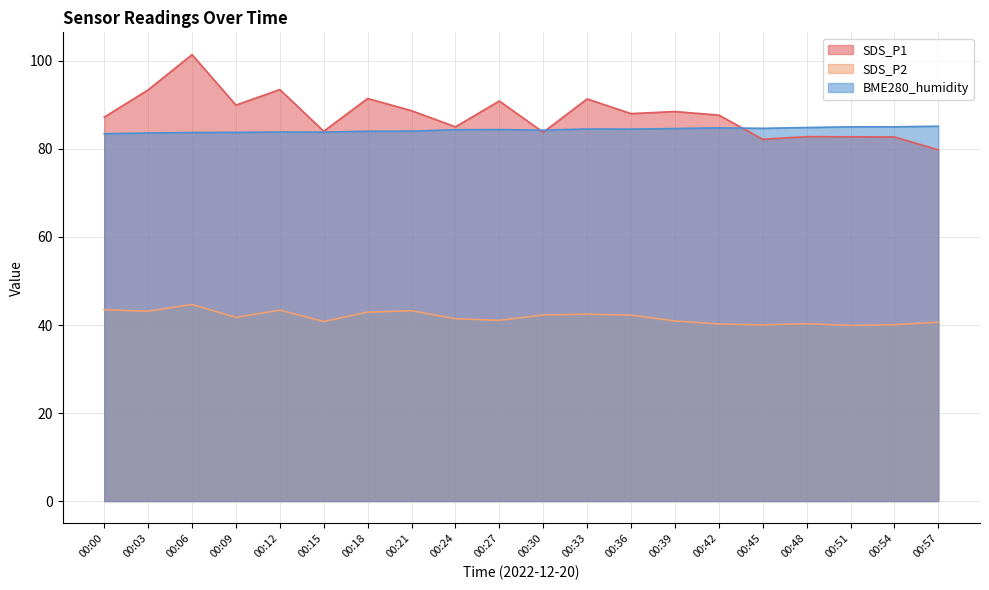

Is it true that SDS_P1 equals 132.3 at 00:51?

False